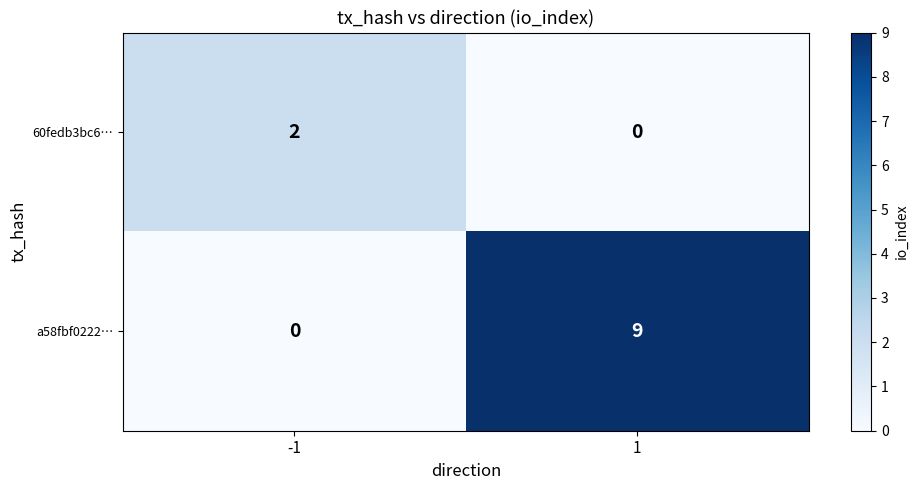

How many data points does each series have?

2